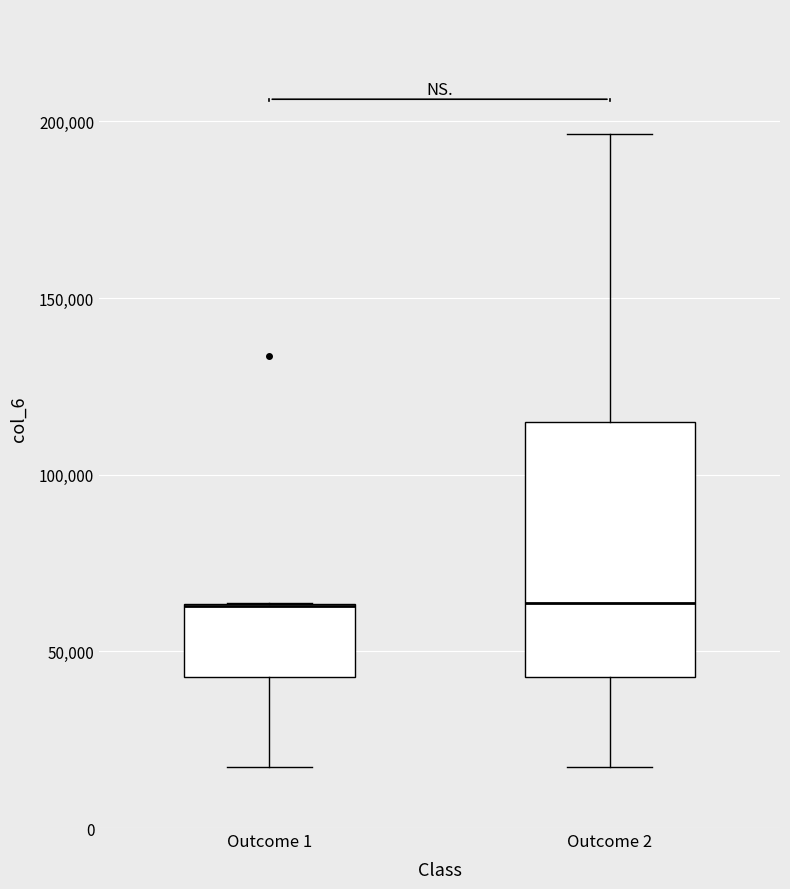

Reading left to right, transcribe this box plot: for each box, give where its median line is, the range the box spans, and where its two whiskers end, as read against the y-axis. The values are not printed on the chart, so give them approximately, as read against the axis.

Outcome 1: median 65000 (drawn on the box's upper edge), box 45000 to 65000, whiskers 15000 to 65000
Outcome 2: median 65000, box 45000 to 115000, whiskers 15000 to 195000